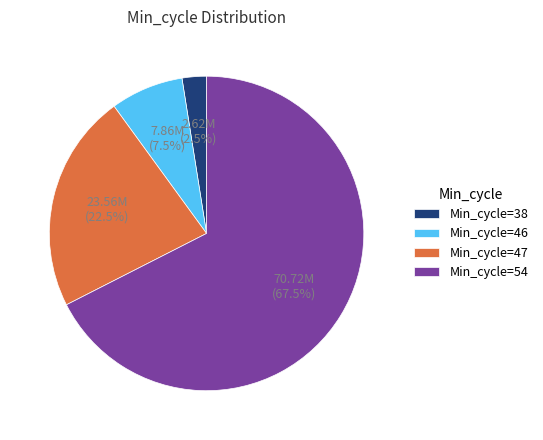

Rank the categories by value from highest to lowest.

Min_cycle=54, Min_cycle=47, Min_cycle=46, Min_cycle=38